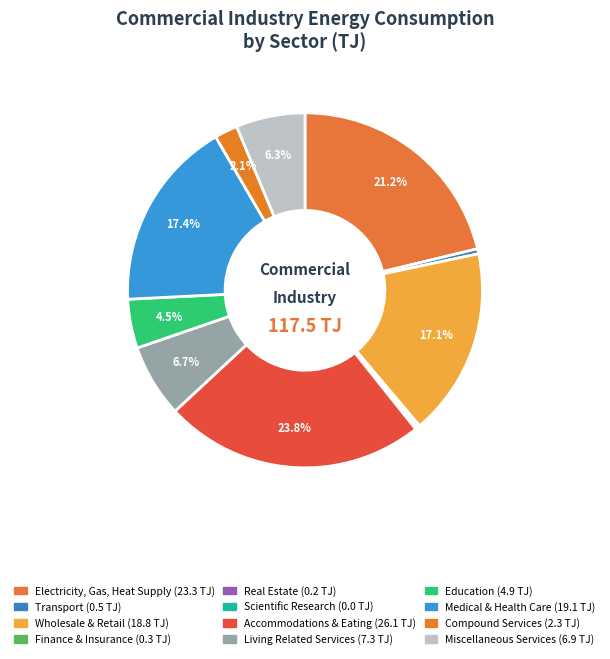

What is the largest slice in the pie chart?

Accommodations, Eating